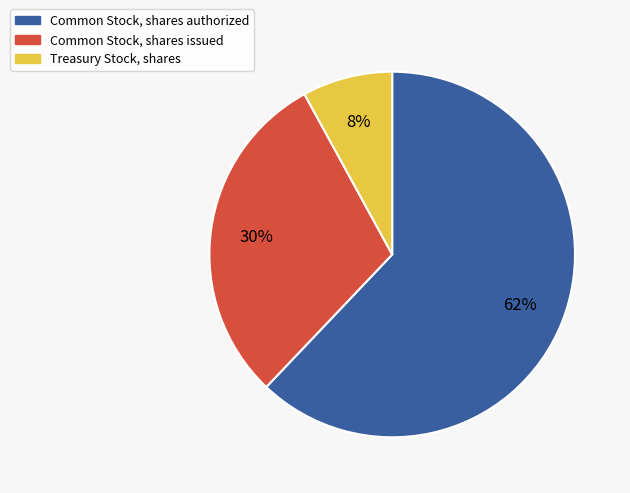

Is it true that Common Stock, shares issued is 30% of the pie?

True